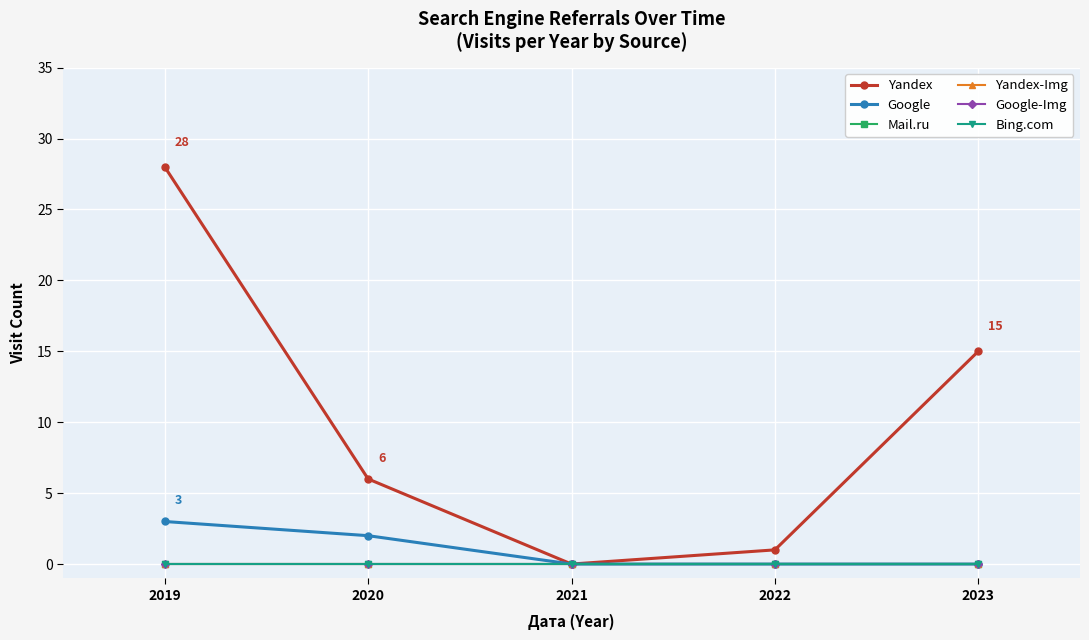

Is this an area chart (filled region under the line)?

No